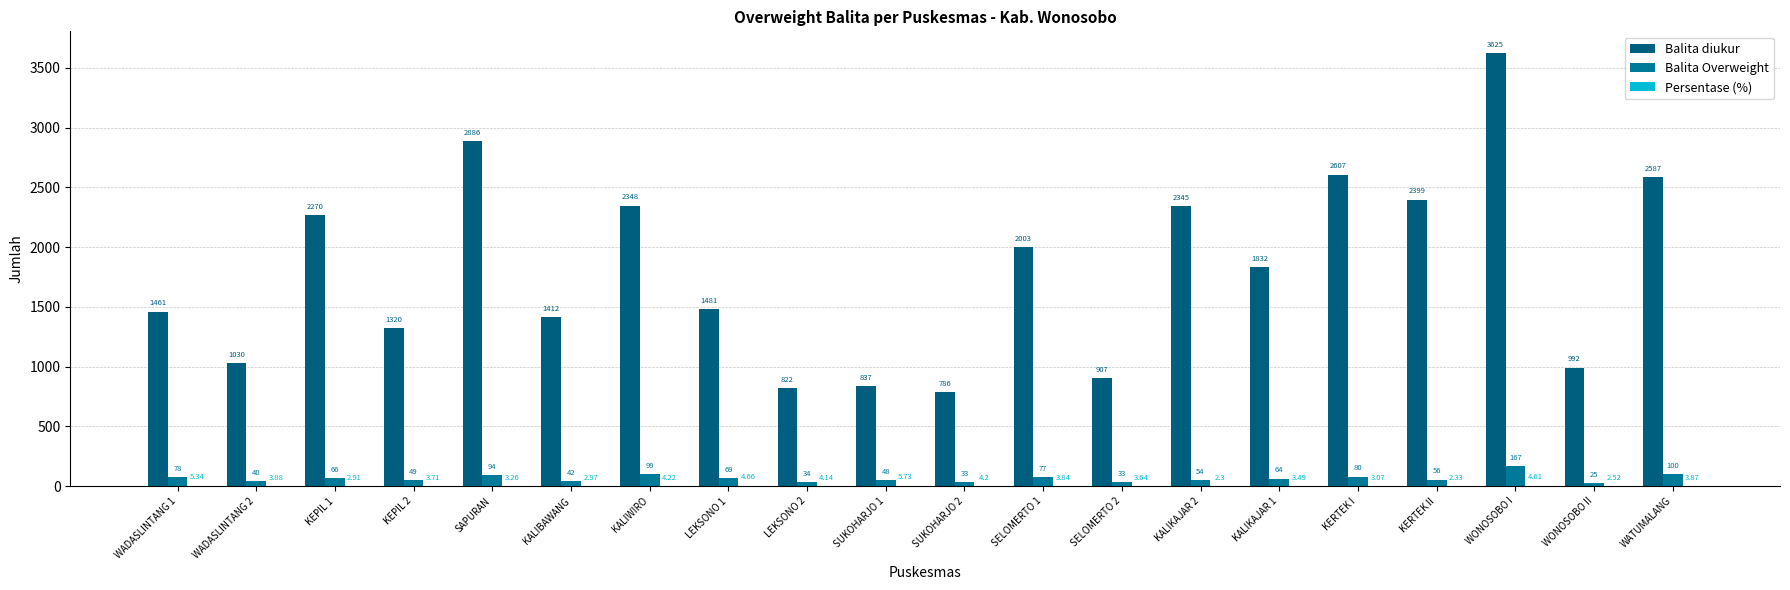

Which category has the lowest value in the Balita Overweight series?

WONOSOBO II